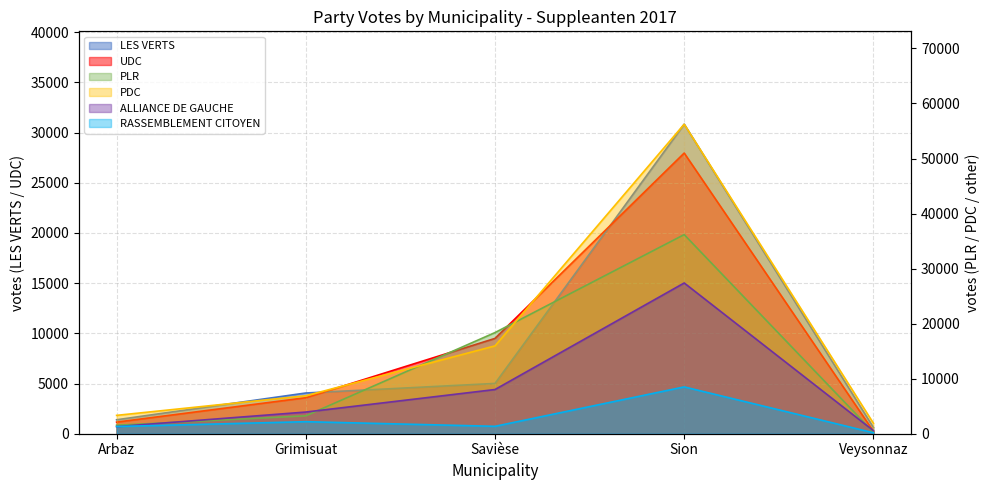

At which category does ALLIANCE DE GAUCHE reach its first local peak?

Sion